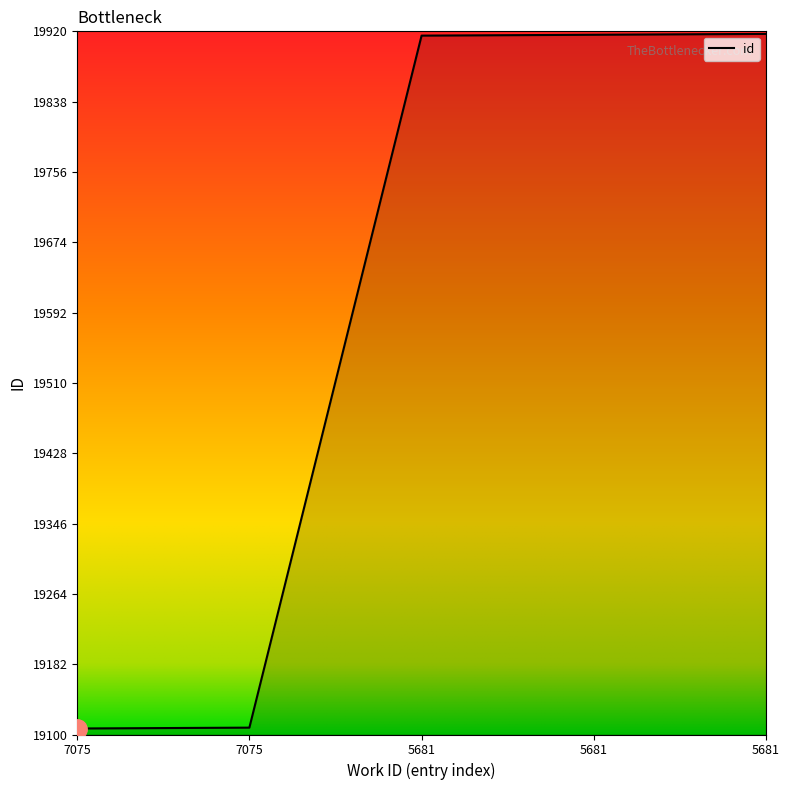

What is the approximate value at 7075, to the nearest 100?

19100